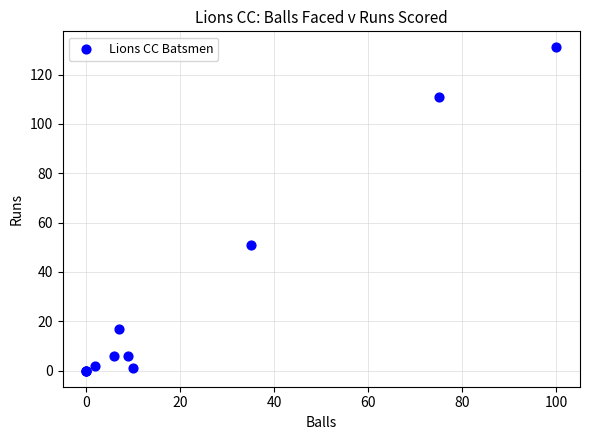

What Y value in the scatter plot is closest to 65?

51